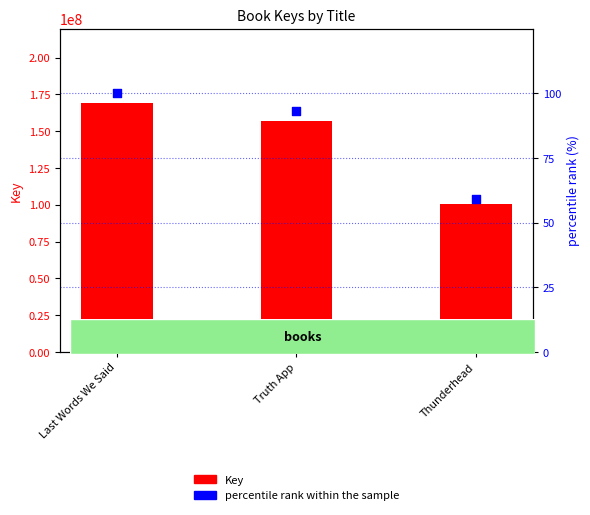

At how many categories does at least one series exceed 81804777?

3